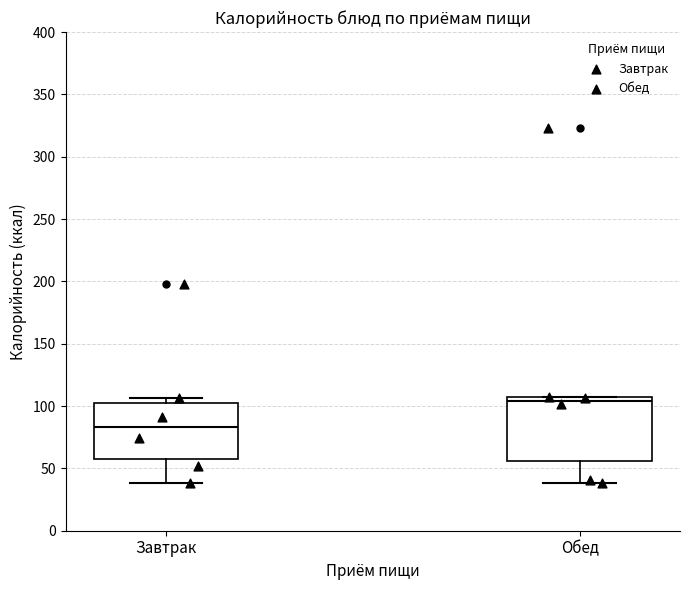

Where does the lower whisker of the box for Завтрак end on the y-axis? The values are not printed on the chart, so give them approximately, as read against the axis.

40